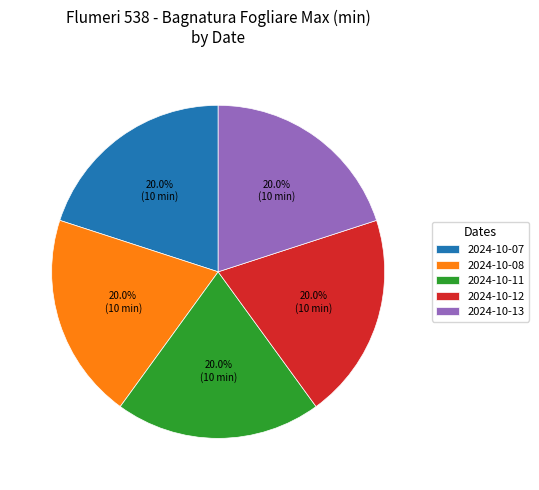

Approximately how many times larger is the value at 2024-10-11 compared to 2024-10-12?

1.0